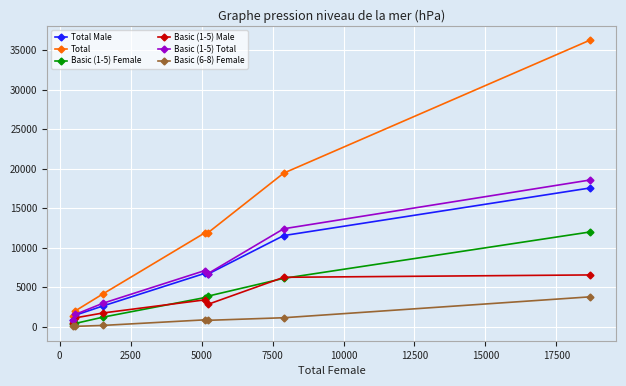

Which series has the largest range (max minus min)?

Total